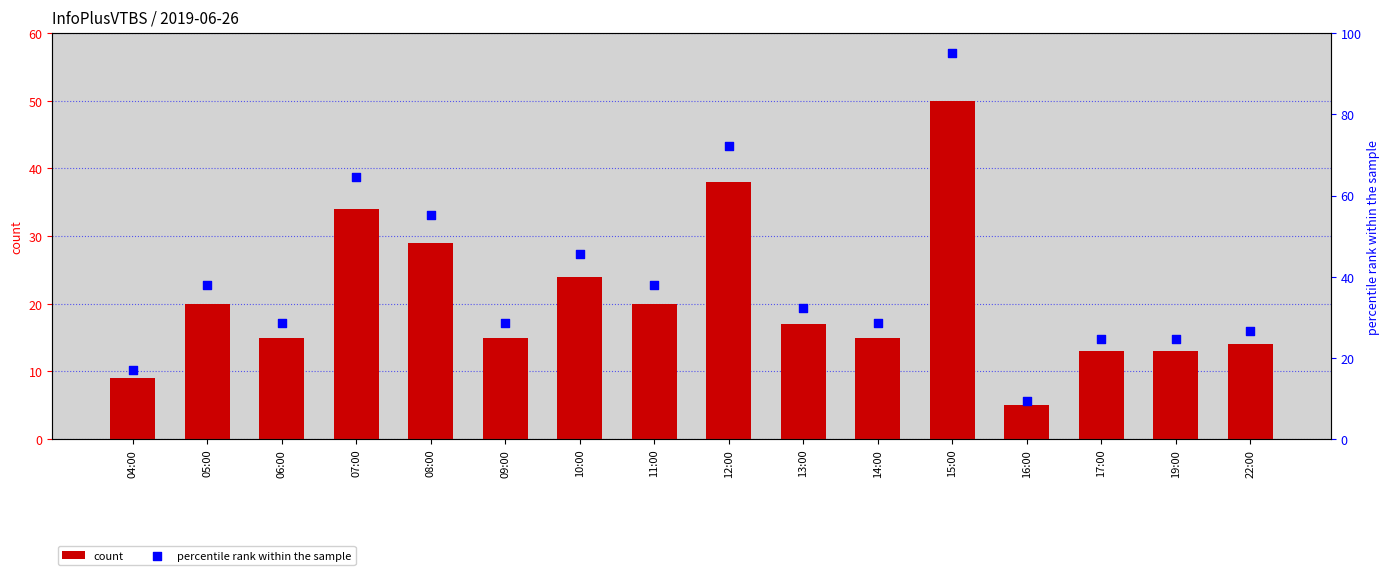

Which series contains the lowest Y value?

count